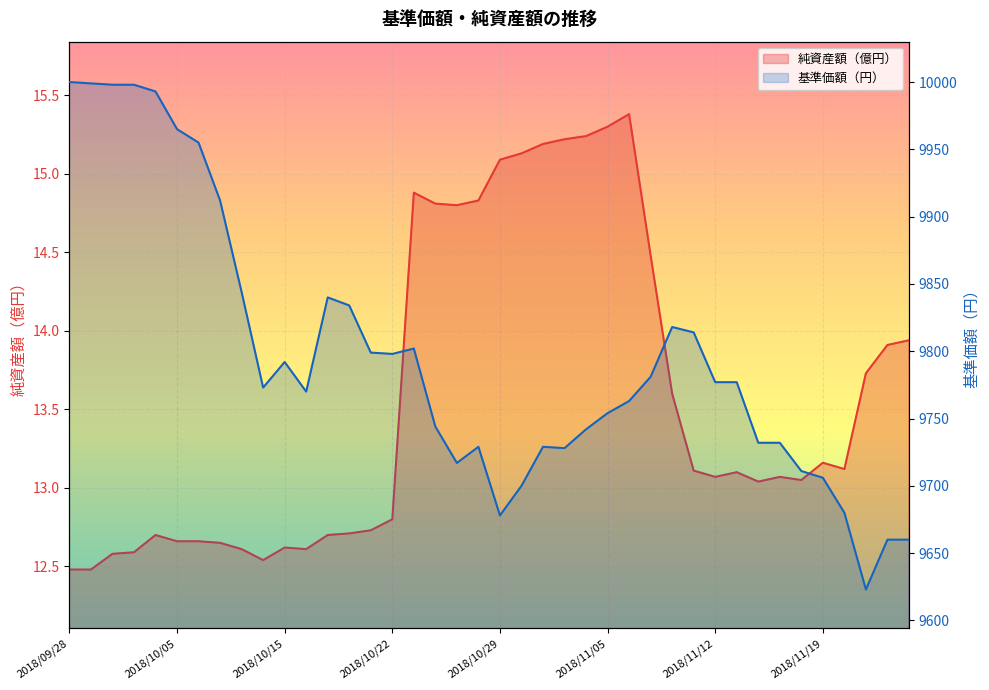

Rank the series by their average value, from lowest to highest.

純資産額（億円）, 基準価額（円）